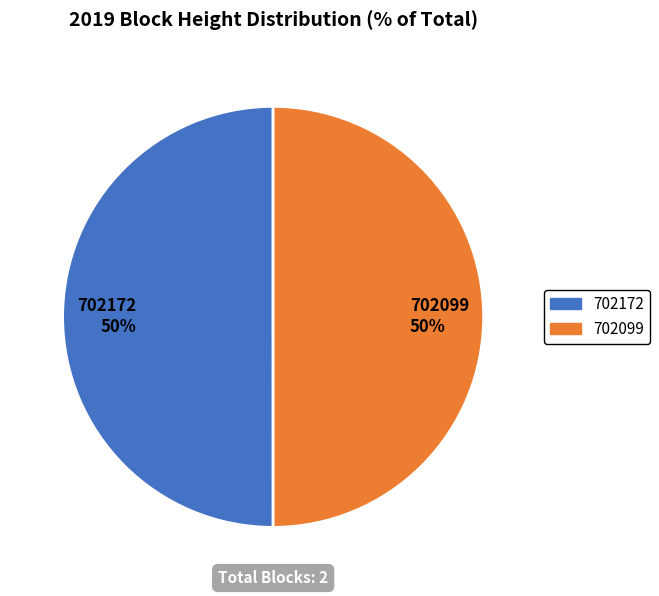

True or false: 702099 accounts for 43% of the total.

False